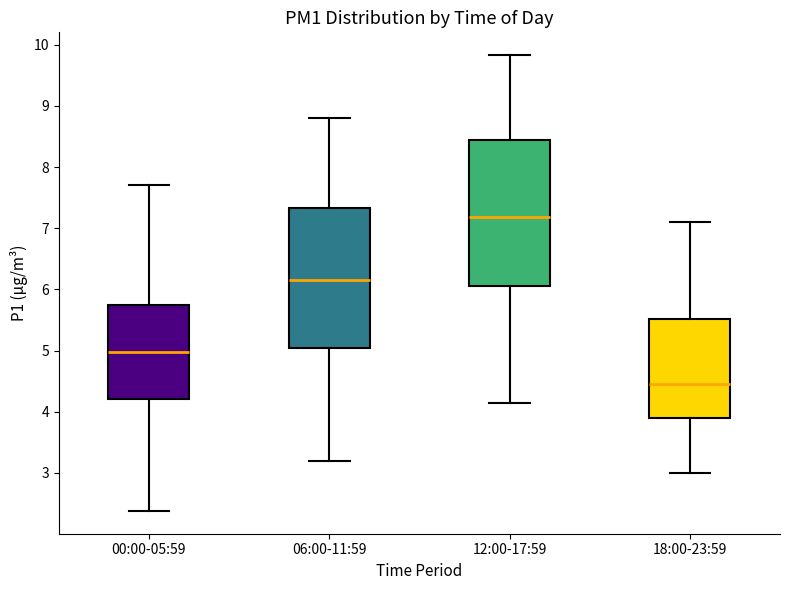

Reading left to right, transcribe this box plot: for each box, give where its median line is, the range the box spans, and where its two whiskers end, as read against the y-axis. The values are not printed on the chart, so give them approximately, as read against the axis.

00:00-05:59: median 5.0, box 4.2 to 5.8, whiskers 2.4 to 7.7
06:00-11:59: median 6.2, box 5.1 to 7.3, whiskers 3.2 to 8.8
12:00-17:59: median 7.2, box 6.1 to 8.4, whiskers 4.2 to 9.8
18:00-23:59: median 4.5, box 3.9 to 5.5, whiskers 3.0 to 7.1